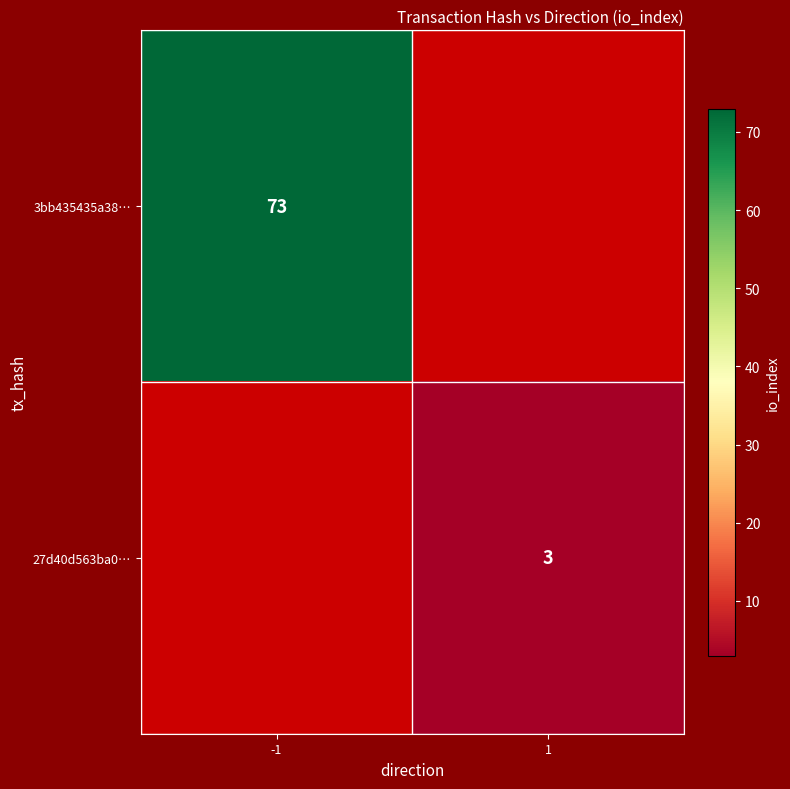

Is it true that 27d40d563ba0… equals 2 at 1?

False